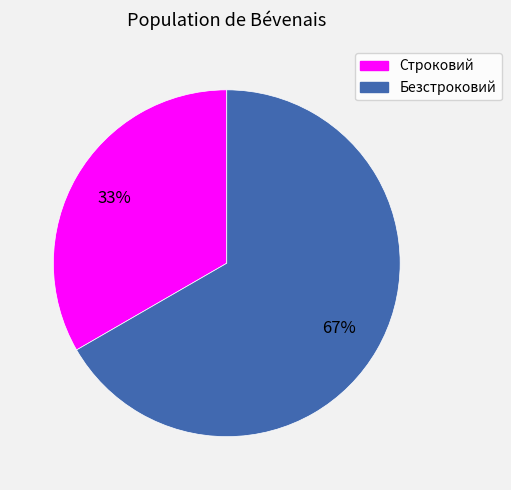

What percentage is the Строковий slice, to the nearest percent?

33%